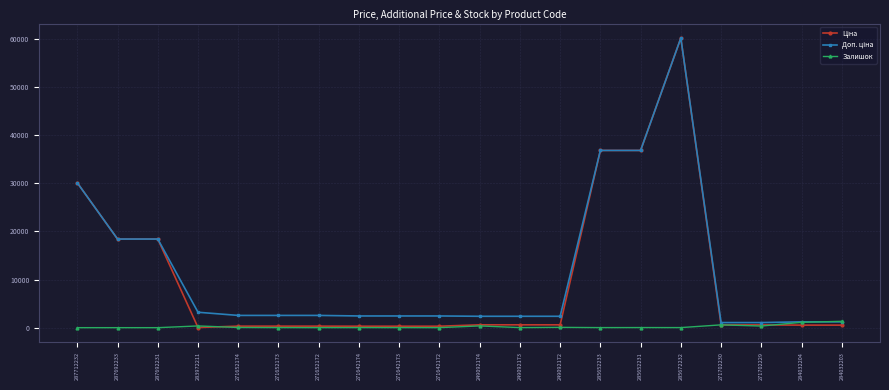

At which category is the sum across all series the highest?

285672232